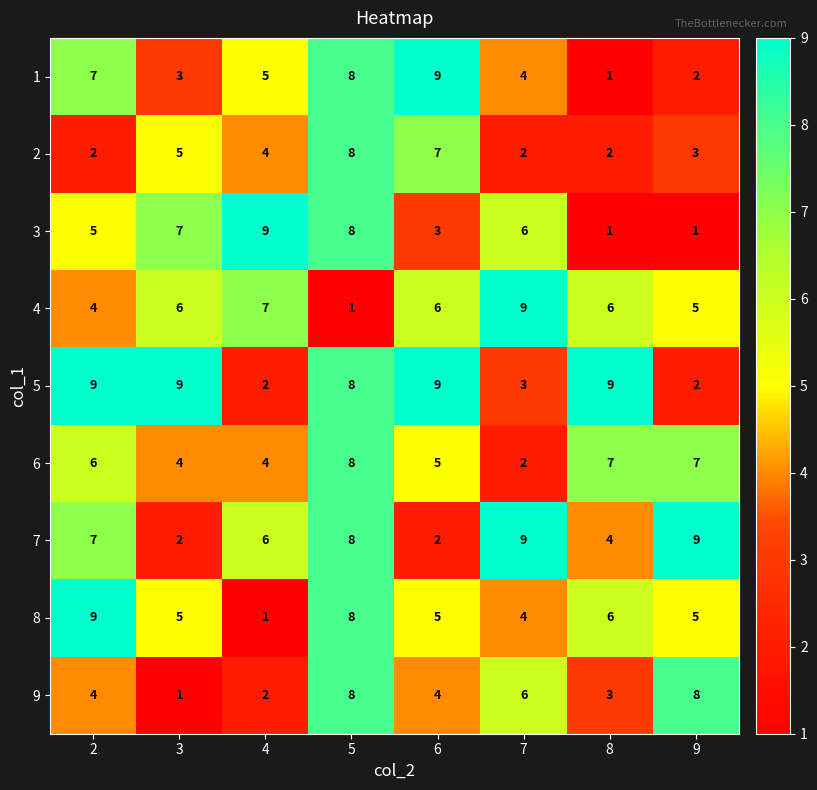

What is the sum of the 8 values at 9 and 8?

11